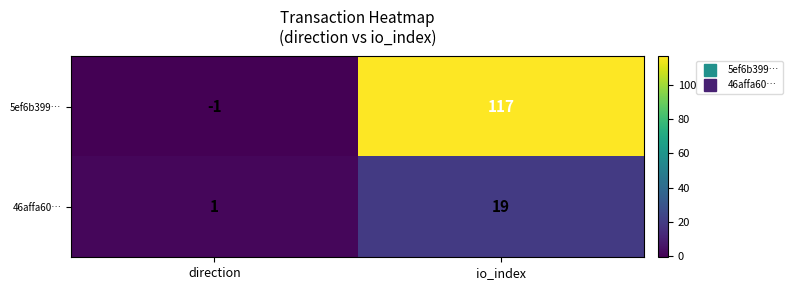

How many series are shown in this chart?

2